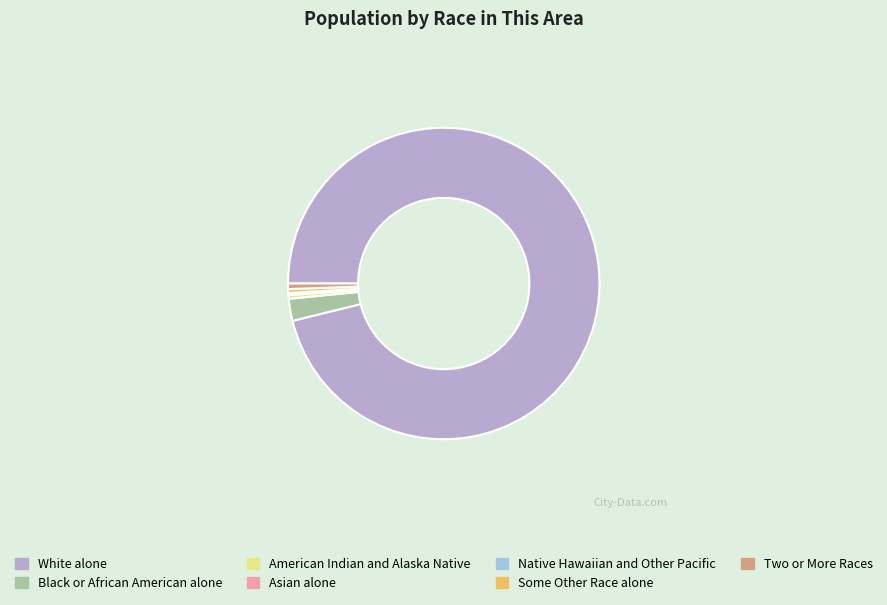

Which category has the biggest portion of the pie?

White alone